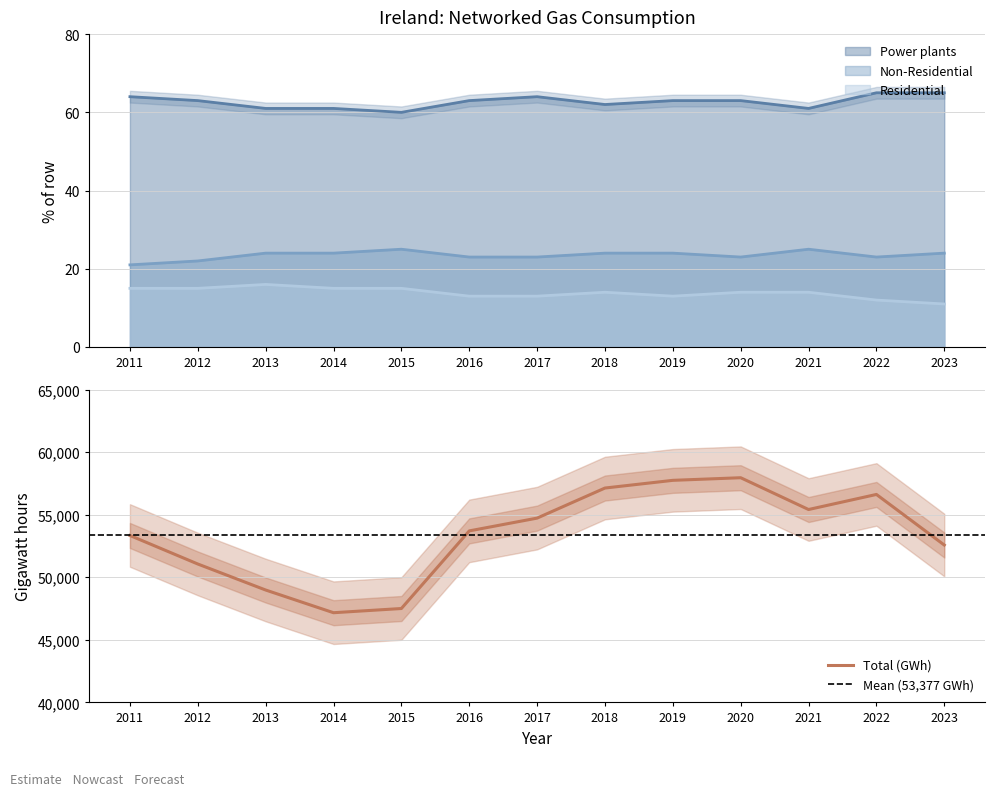

How many data points in Total (GWh) are above 53704?

6